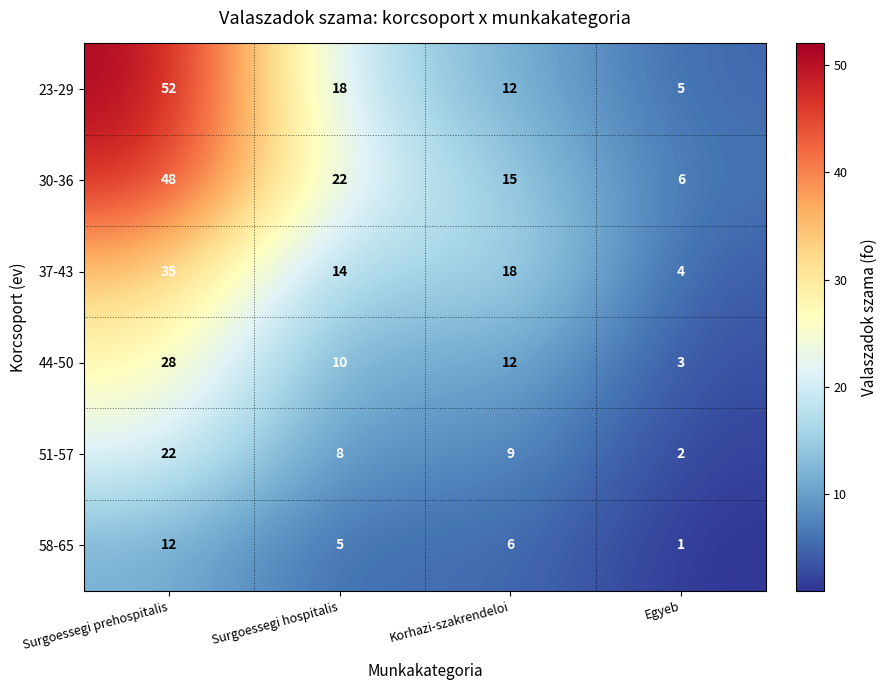

Where does the 30-36 series first go above 22?

Surgoessegi prehospitalis